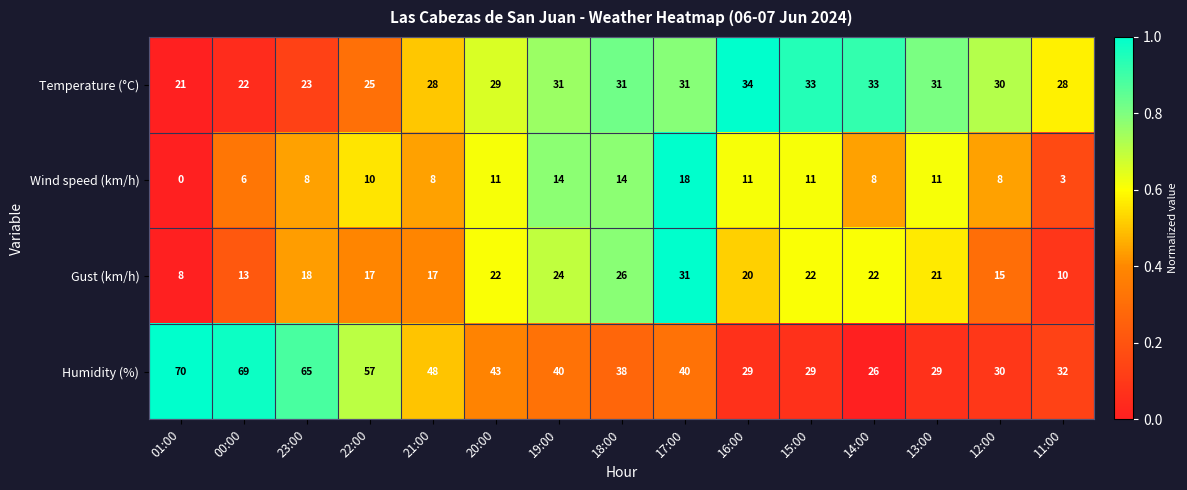

Which category has the lowest value across all series?

01:00